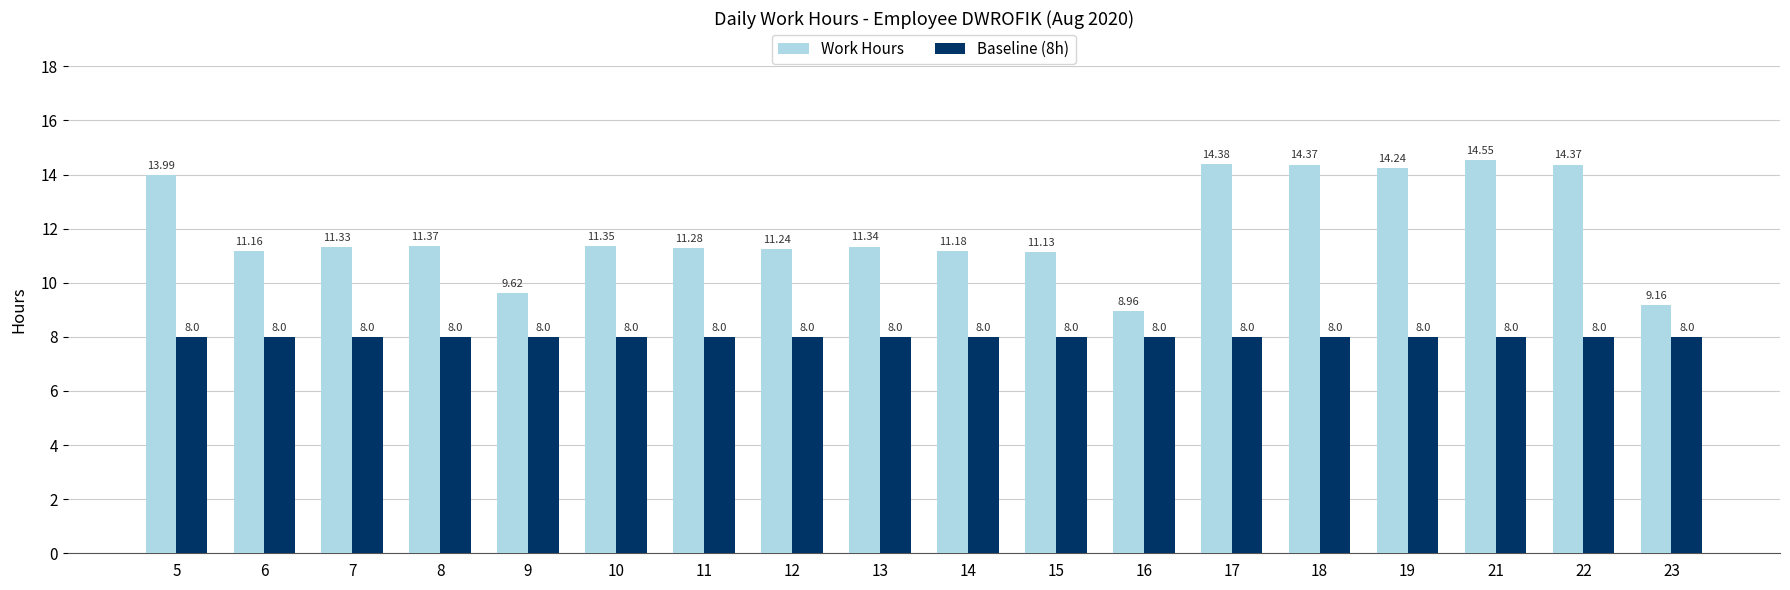

Which series has the largest range (max minus min)?

Work Hours